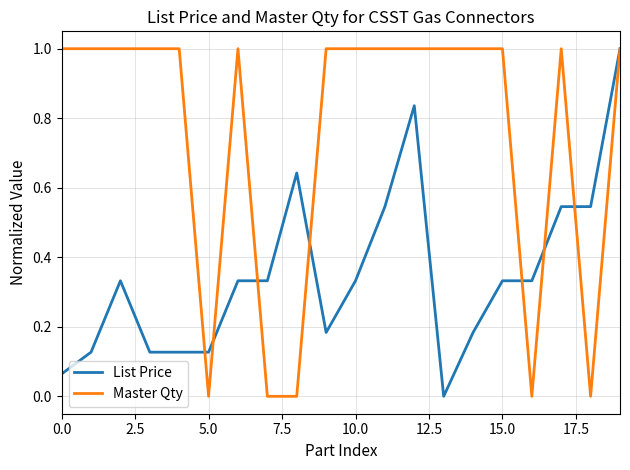

Rank the series by their average value, from highest to lowest.

Master Qty, List Price